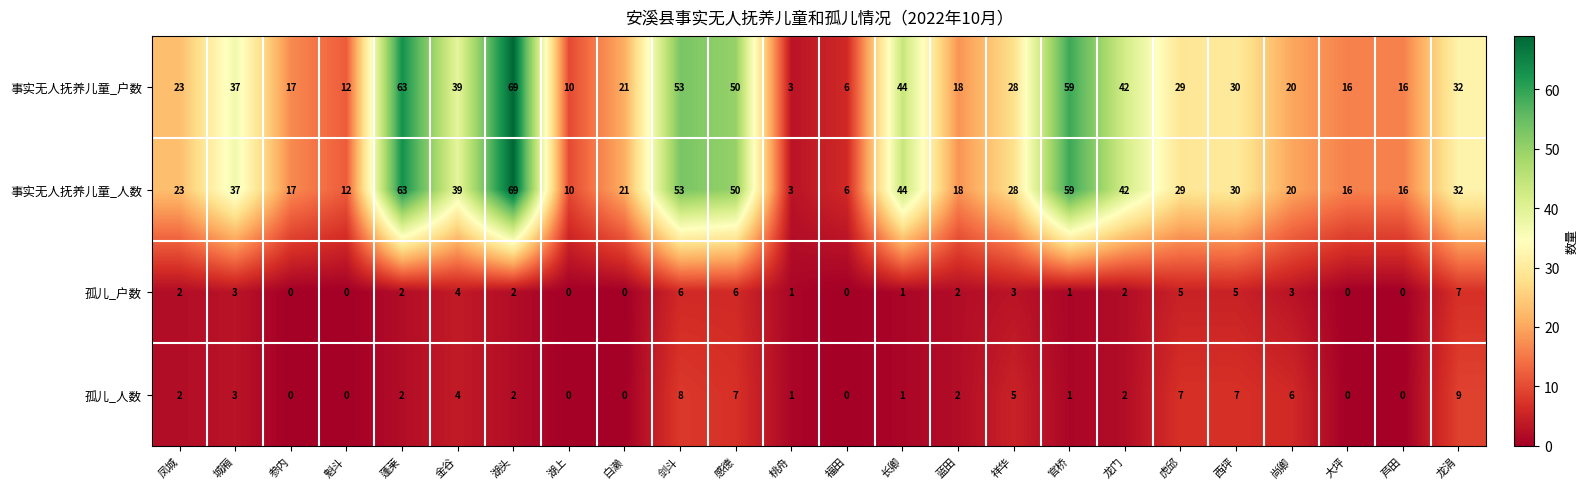

At which label does 事实无人抚养儿童_人数 first exceed 29?

城厢